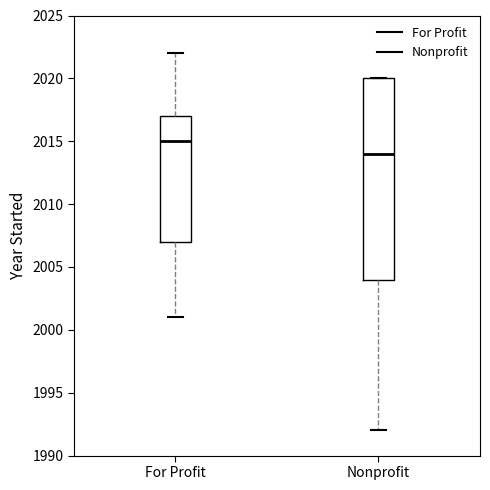

Which box is the tallest, from its lower edge to its upper edge?

Nonprofit